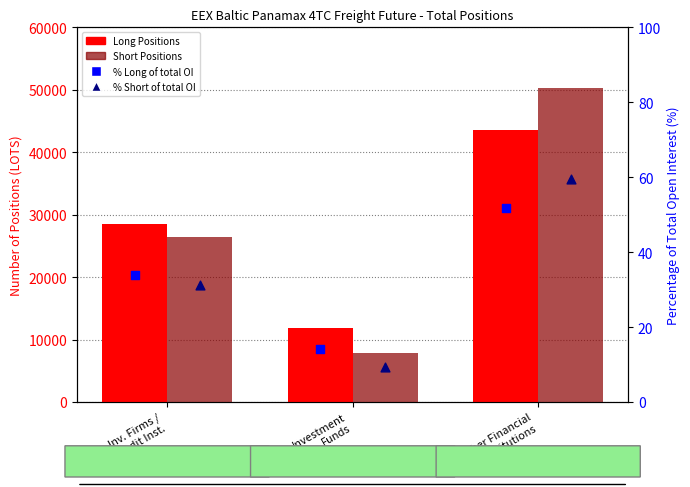

At how many categories does at least one series exceed 37725?

1